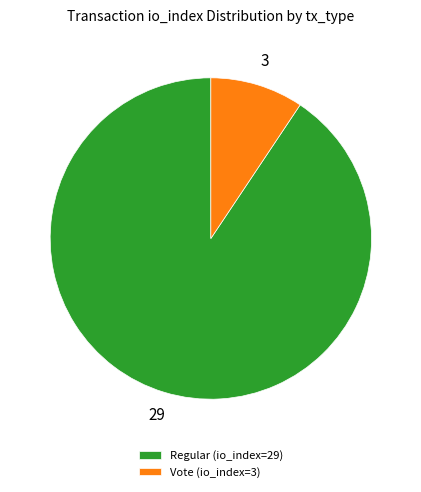

Do Regular (io_index=29) and Vote (io_index=3) together represent more than half of the pie?

Yes